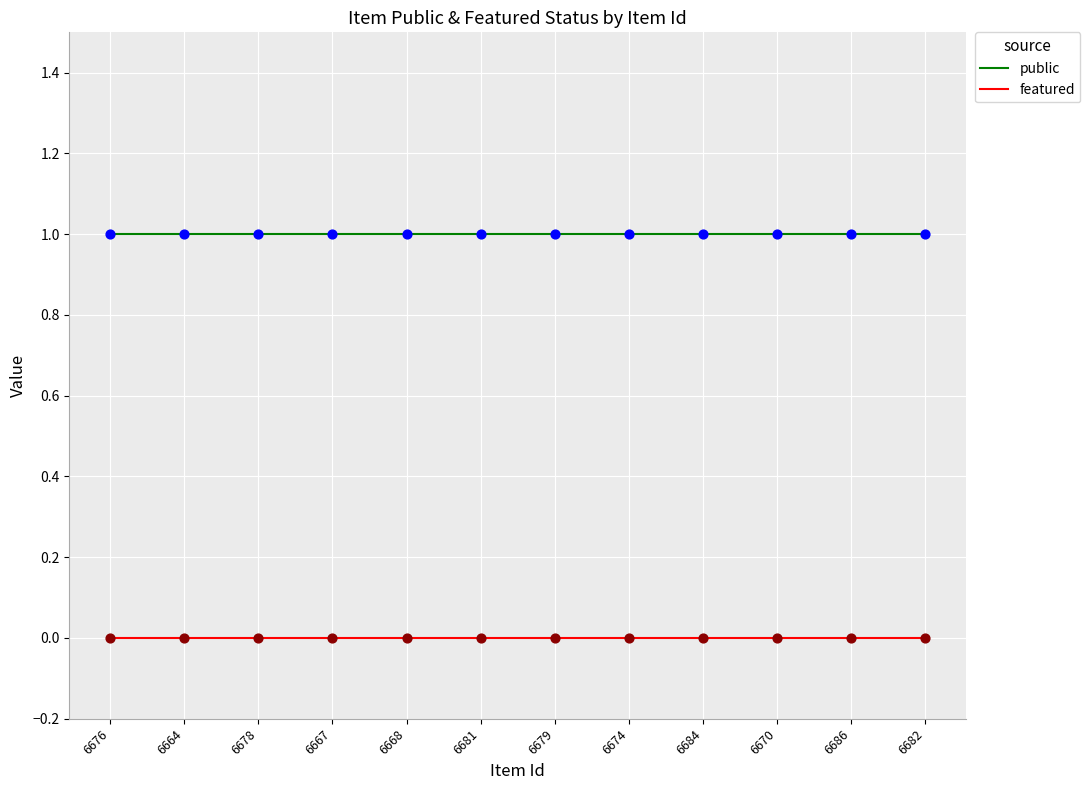

True or false: featured and public cross at least once.

False